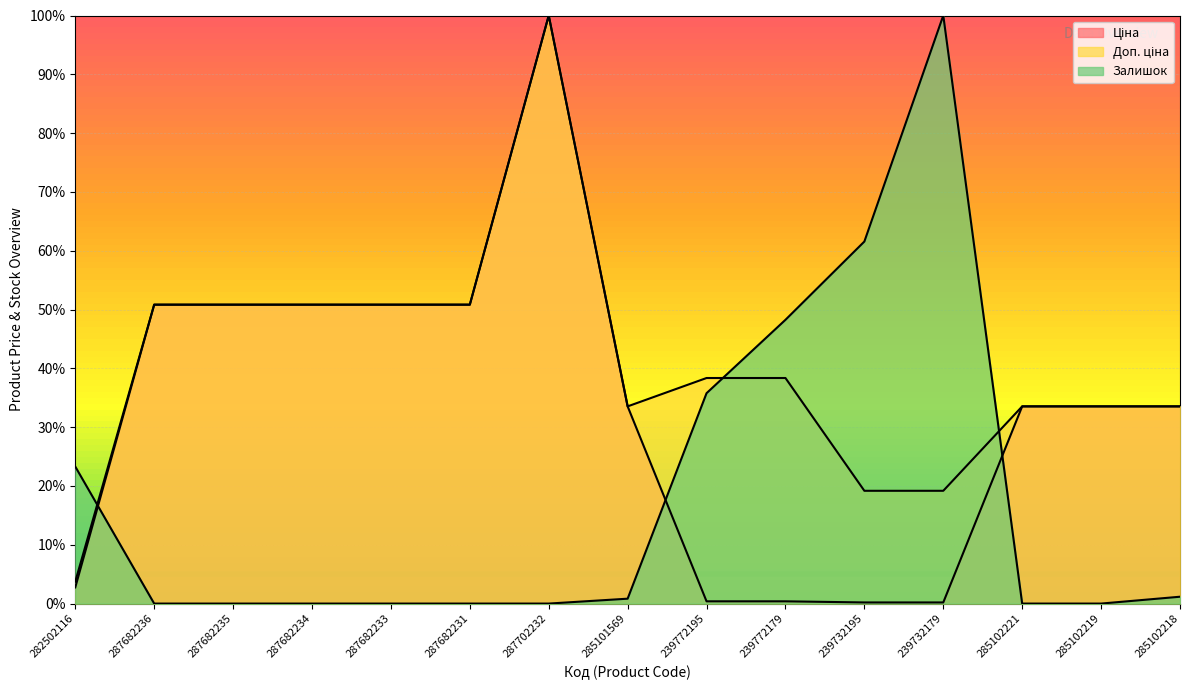

Reading left to right, extract all data points from this chart.

Ціна: 0.0	0.5	0.5	0.5	0.5	0.5	1.0	0.3	0.0	0.0	0.0	0.0	0.3	0.3	0.3
Доп. ціна: 0.0	0.5	0.5	0.5	0.5	0.5	1.0	0.3	0.4	0.4	0.2	0.2	0.3	0.3	0.3
Залишок: 0.2	0.0	0.0	0.0	0.0	0.0	0.0	0.0	0.4	0.5	0.6	1.0	0.0	0.0	0.0